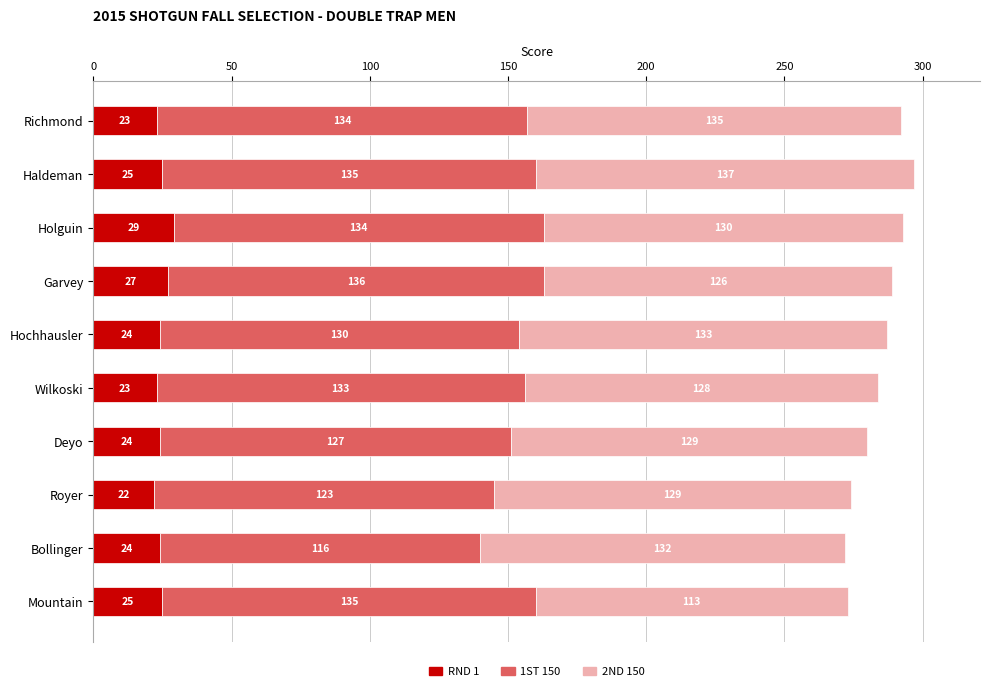

What is the difference between the second highest and second lowest values in the RND 1 series?

4